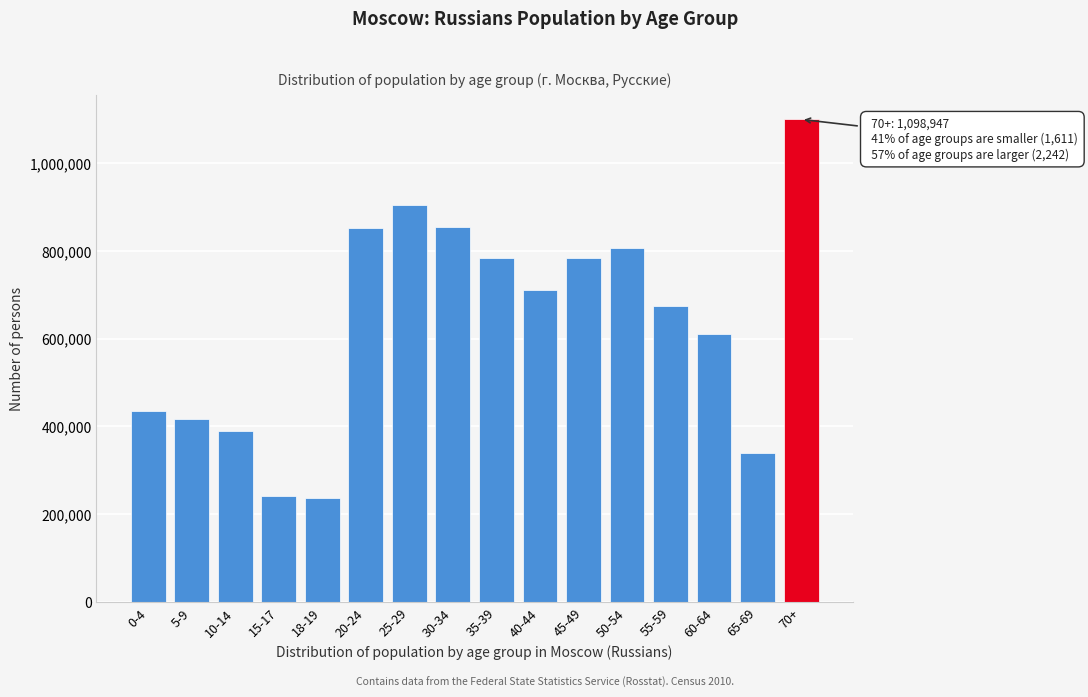

Is it true that the value at 0-4 is 700089?

False